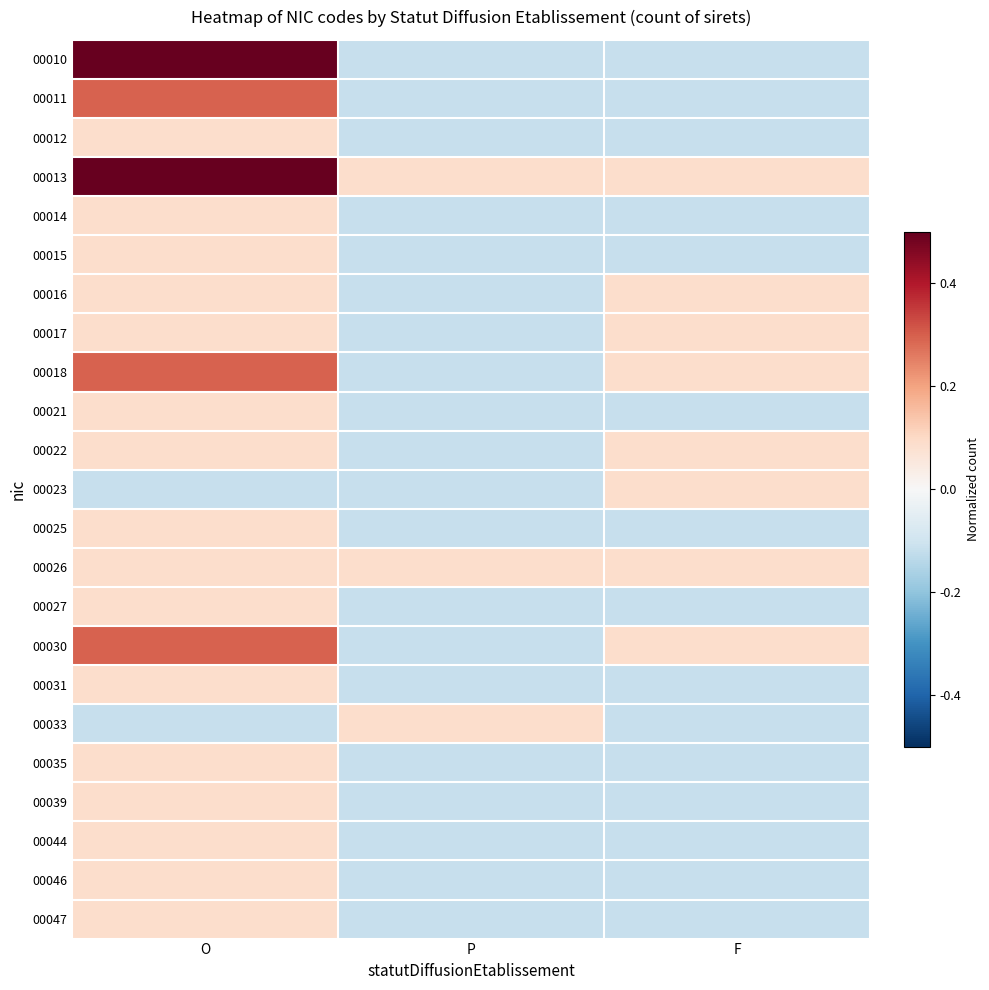

Reading right to left, what are all the values shown in this chart?

00010: F=-0.1	P=-0.1	O=0.5
00011: F=-0.1	P=-0.1	O=0.3
00012: F=-0.1	P=-0.1	O=0.1
00013: F=0.1	P=0.1	O=0.5
00014: F=-0.1	P=-0.1	O=0.1
00015: F=-0.1	P=-0.1	O=0.1
00016: F=0.1	P=-0.1	O=0.1
00017: F=0.1	P=-0.1	O=0.1
00018: F=0.1	P=-0.1	O=0.3
00021: F=-0.1	P=-0.1	O=0.1
00022: F=0.1	P=-0.1	O=0.1
00023: F=0.1	P=-0.1	O=-0.1
00025: F=-0.1	P=-0.1	O=0.1
00026: F=0.1	P=0.1	O=0.1
00027: F=-0.1	P=-0.1	O=0.1
00030: F=0.1	P=-0.1	O=0.3
00031: F=-0.1	P=-0.1	O=0.1
00033: F=-0.1	P=0.1	O=-0.1
00035: F=-0.1	P=-0.1	O=0.1
00039: F=-0.1	P=-0.1	O=0.1
00044: F=-0.1	P=-0.1	O=0.1
00046: F=-0.1	P=-0.1	O=0.1
00047: F=-0.1	P=-0.1	O=0.1